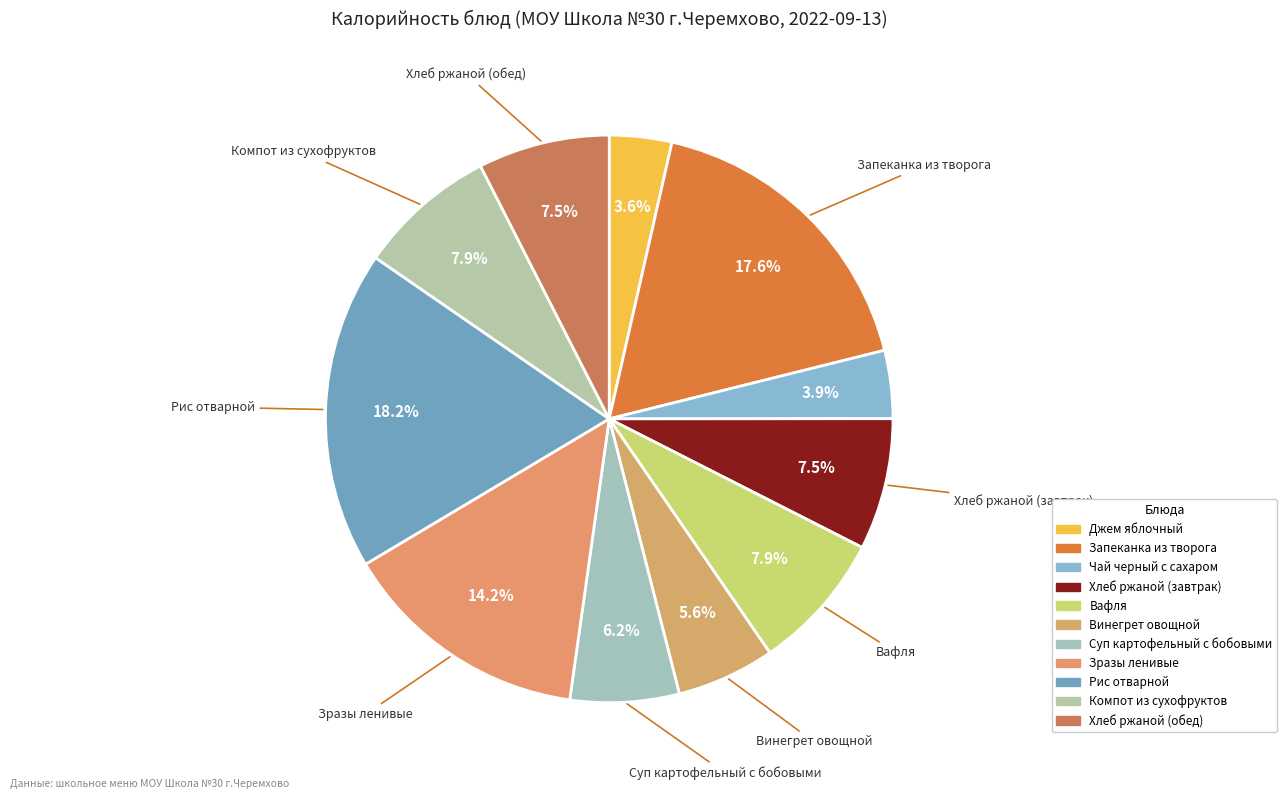

What is the ratio of the value at Хлеб ржаной (завтрак) to the value at Хлеб ржаной (обед)?

1.0